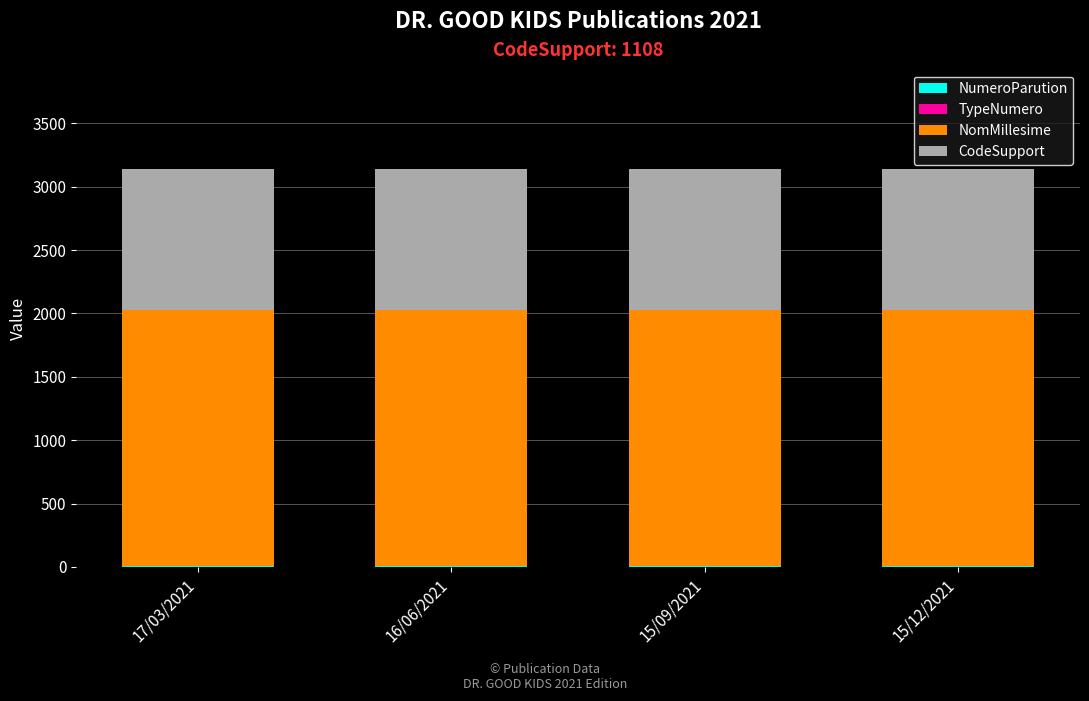

How many data points does each series have?

4